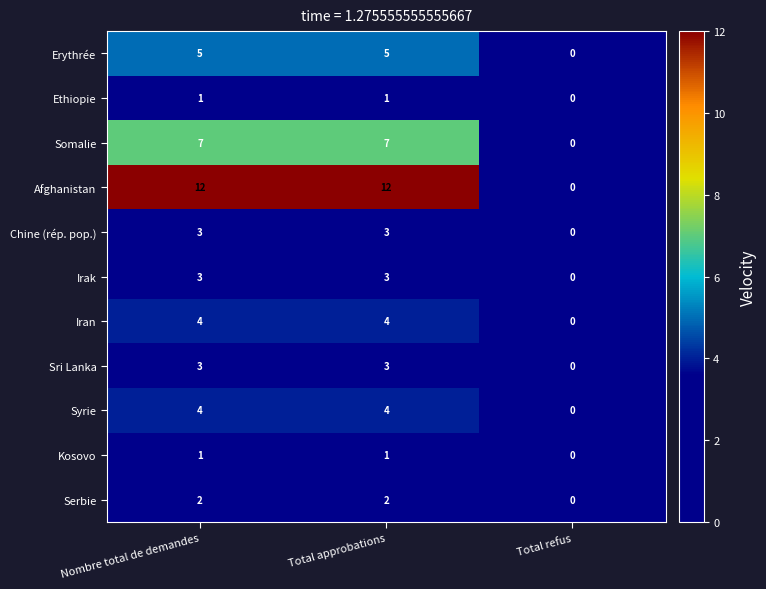

How many data points does each series have?

3